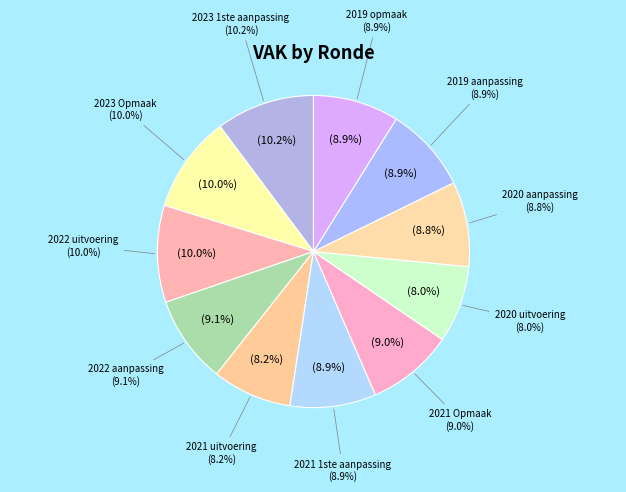

Is there any slice that represents more than half of the pie?

No